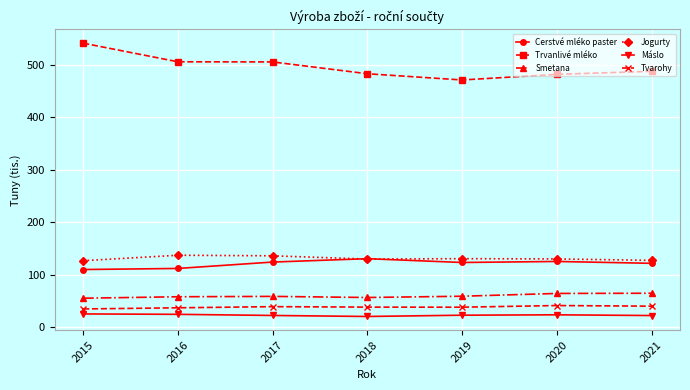

Is it true that Smetana equals 64.1 at 2020?

True